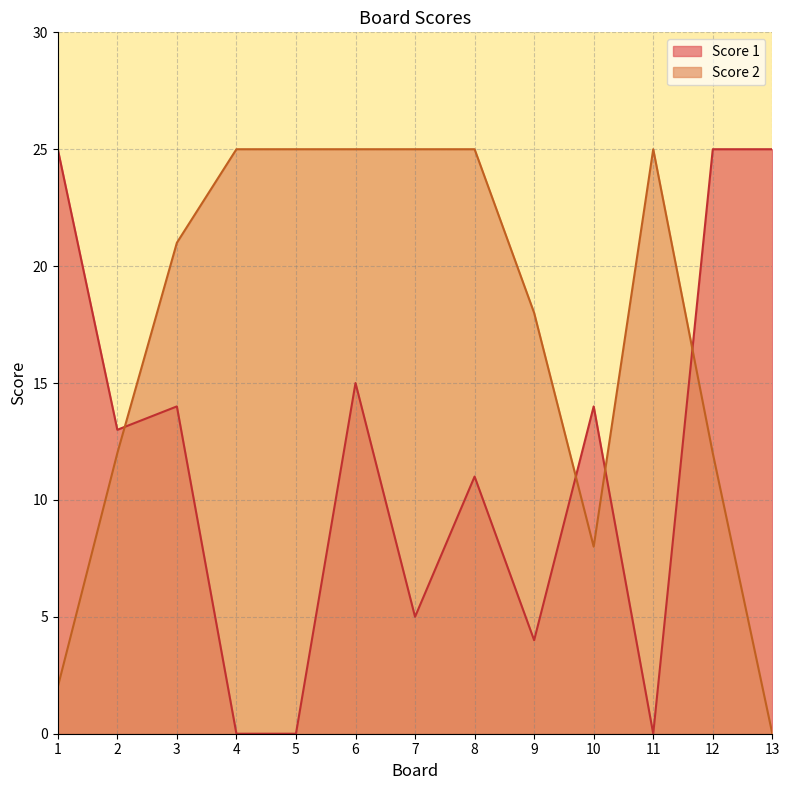

At which category does Score 2 reach its first local valley?

10